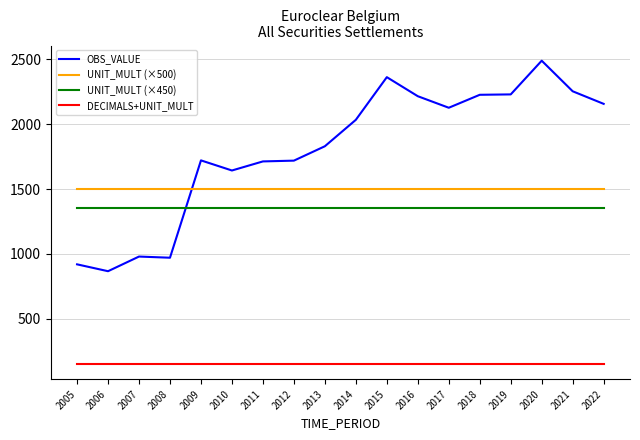

What is the lowest value of the UNIT_MULT (×500) series?

1500